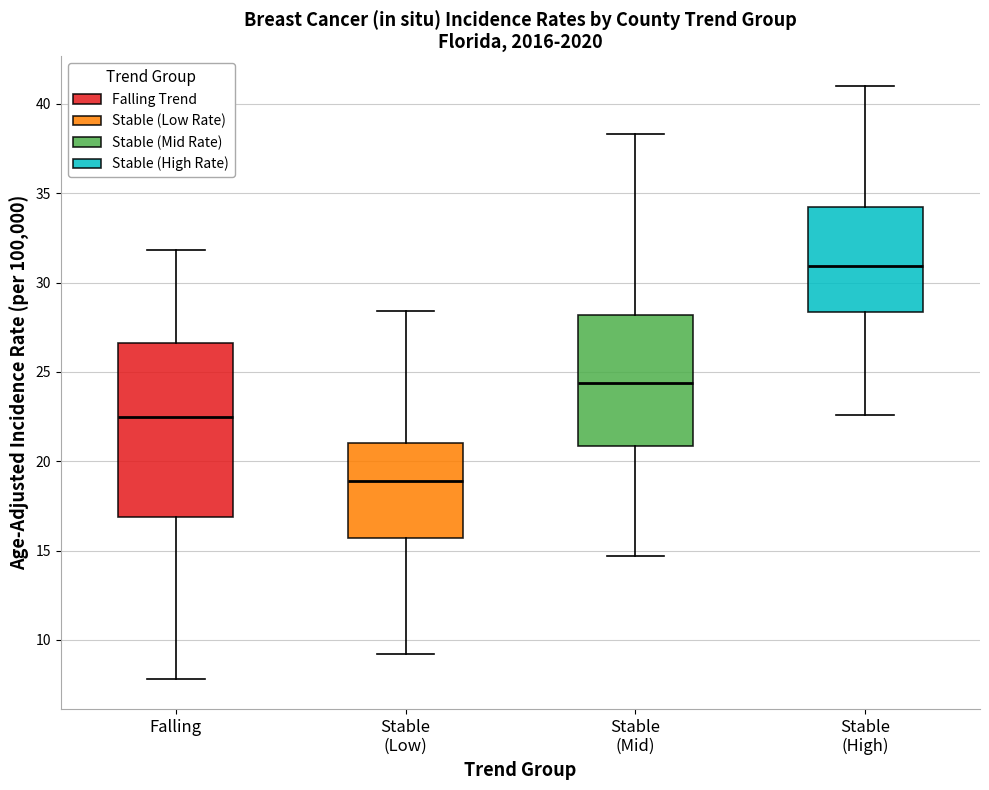

Reading left to right, read every box against the y-axis: the position of its median line, the range the box covers, and the ends of its whiskers. The values are not printed on the chart, so give them approximately, as read against the axis.

Falling: median 22.5, box 17.0 to 26.5, whiskers 8.0 to 32.0
Stable (Low): median 19.0, box 15.5 to 21.0, whiskers 9.0 to 28.5
Stable (Mid): median 24.5, box 21.0 to 28.0, whiskers 14.5 to 38.5
Stable (High): median 31.0, box 28.5 to 34.0, whiskers 22.5 to 41.0